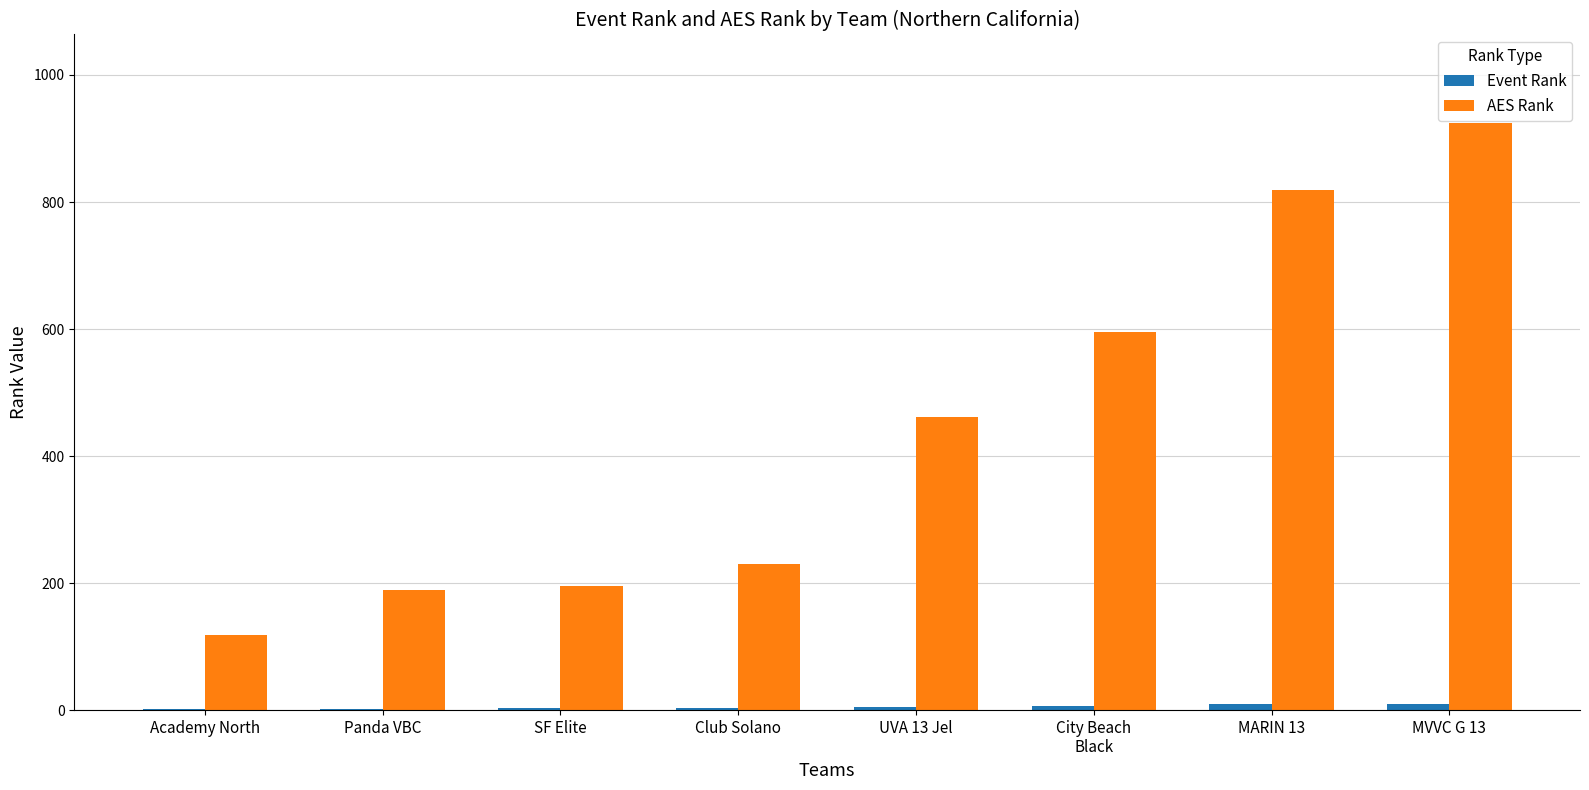

The value of AES Rank at Academy North is 71. True or false?

False